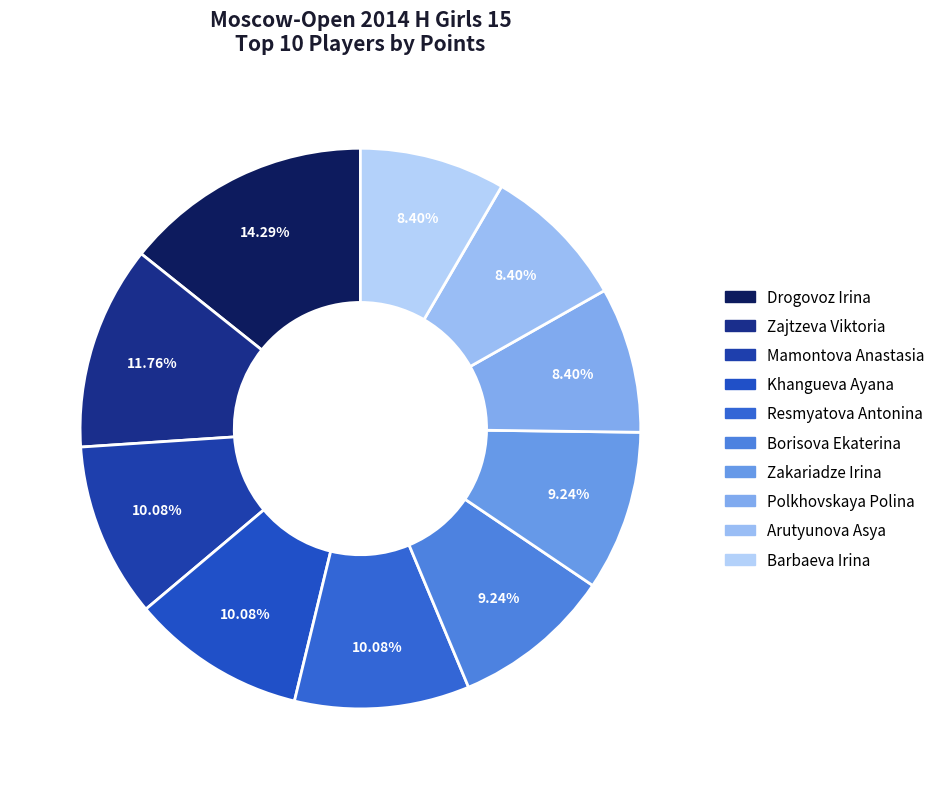

Combined, do Mamontova Anastasia and Drogovoz Irina account for over 50%?

No